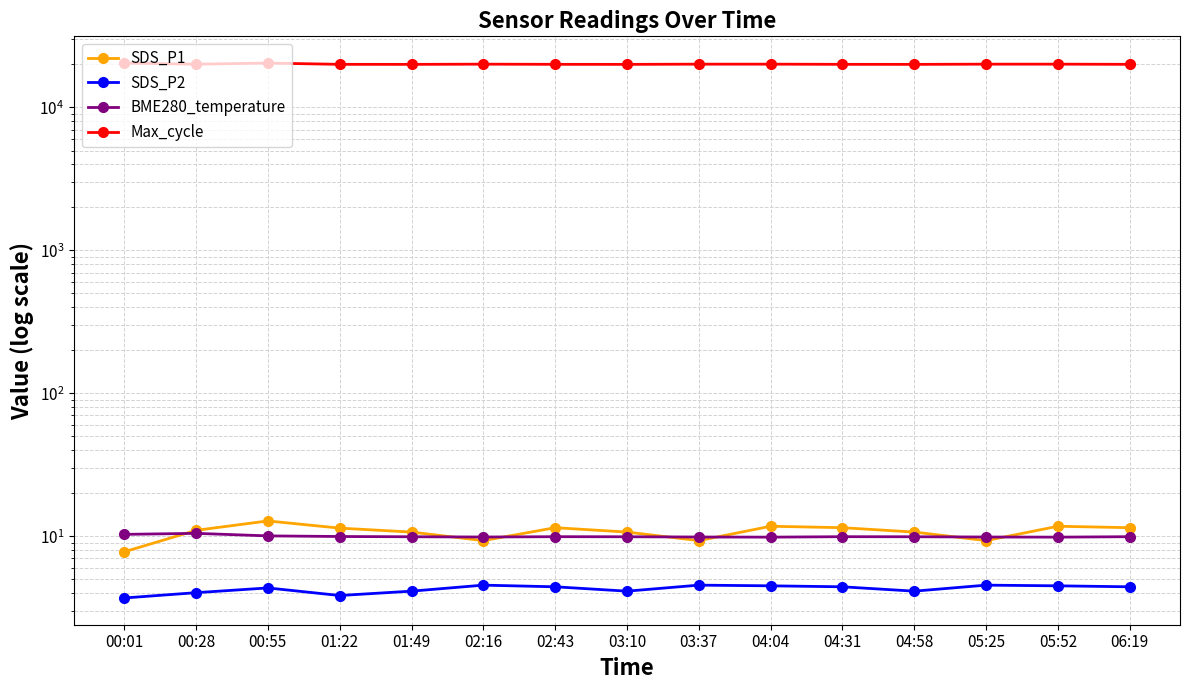

What is the label of the 15th point from the left?

06:19